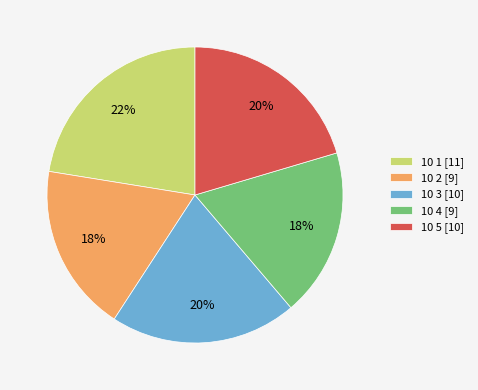

True or false: 10 2 accounts for 18% of the total.

True